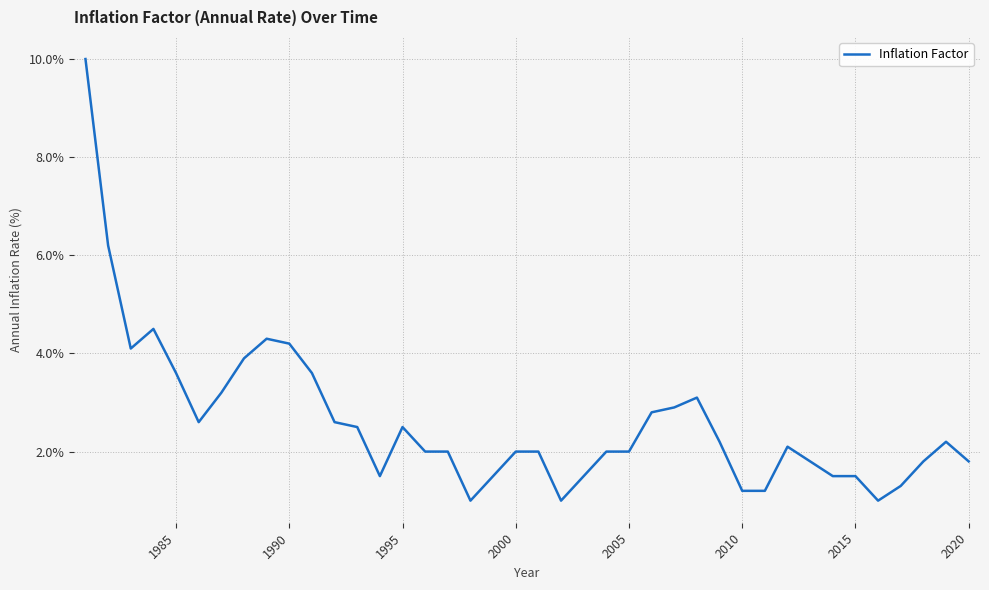

What is the minimum value shown in the chart?

1.0